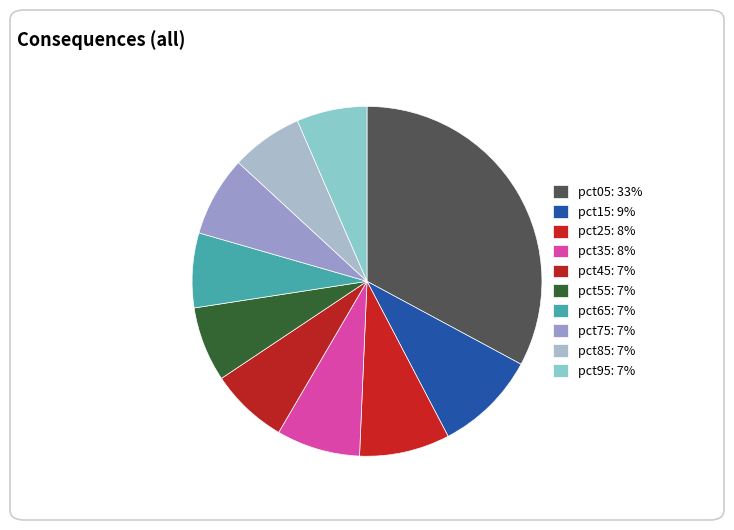

To the nearest percent, what is the average slice percentage?

10%